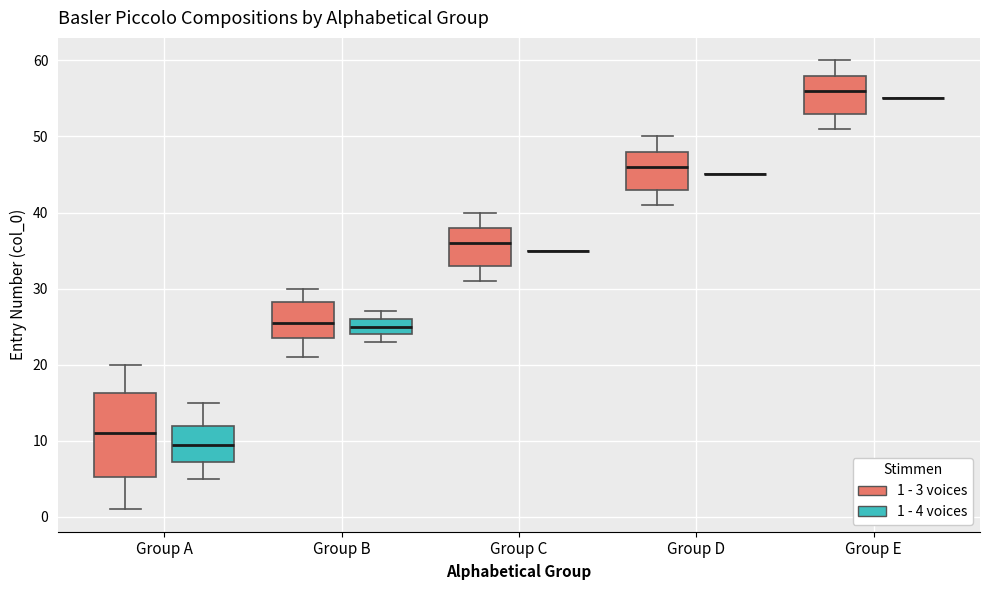

Where does the median line of the box for Group B (1 - 3 voices) sit on the y-axis? The values are not printed on the chart, so give them approximately, as read against the axis.

26